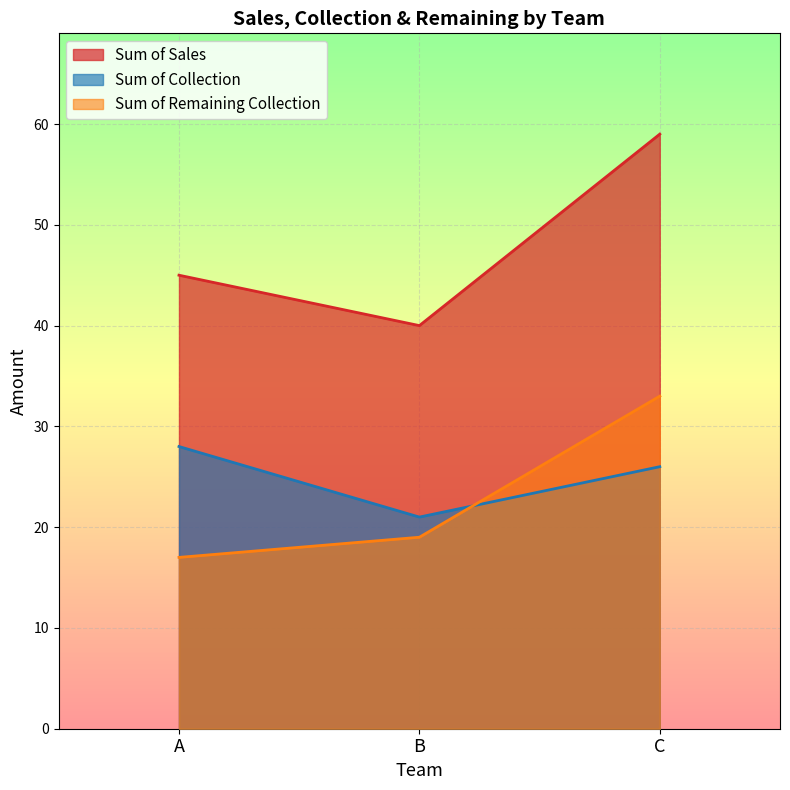

The Sum of Remaining Collection series shows 27 at A. True or false?

False